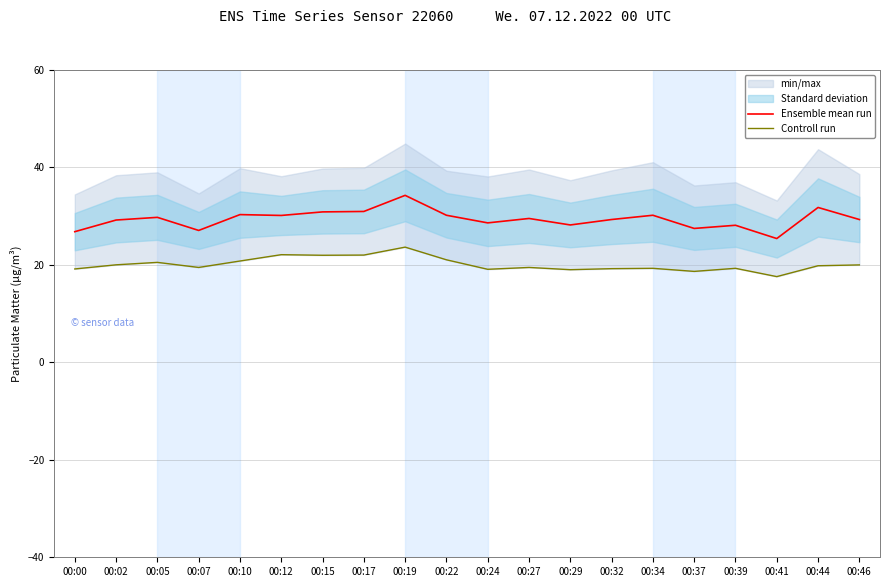

At which label does Ensemble mean run reach its minimum?

00:41